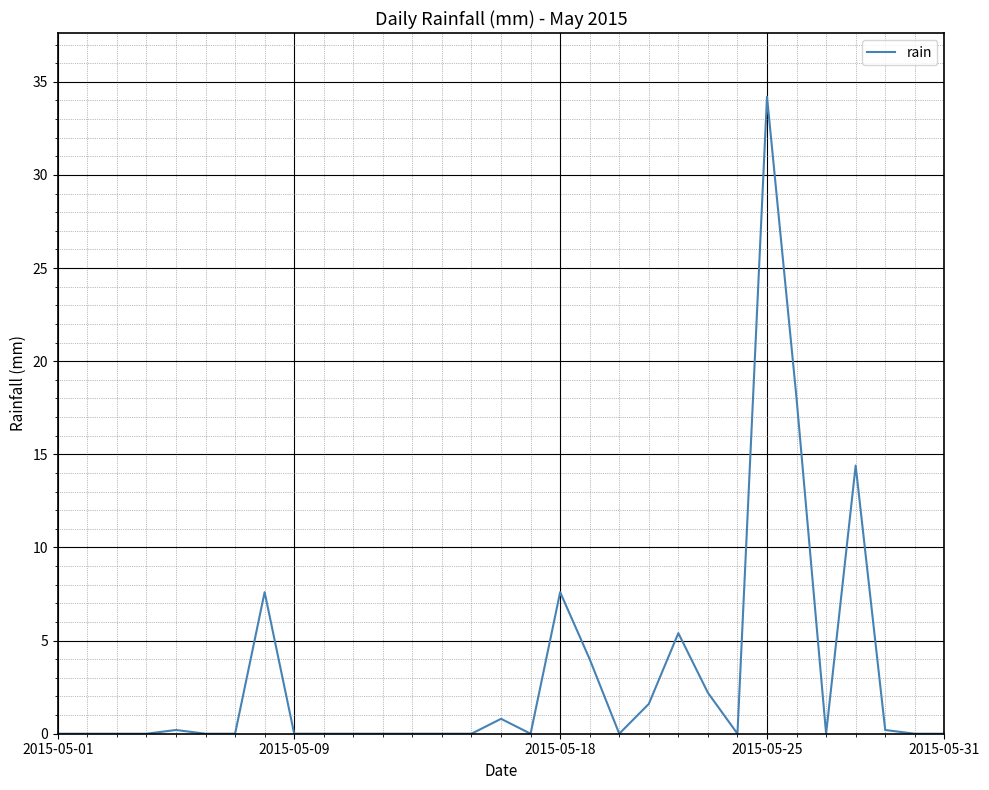

What is the difference between the maximum and minimum values?

34.2